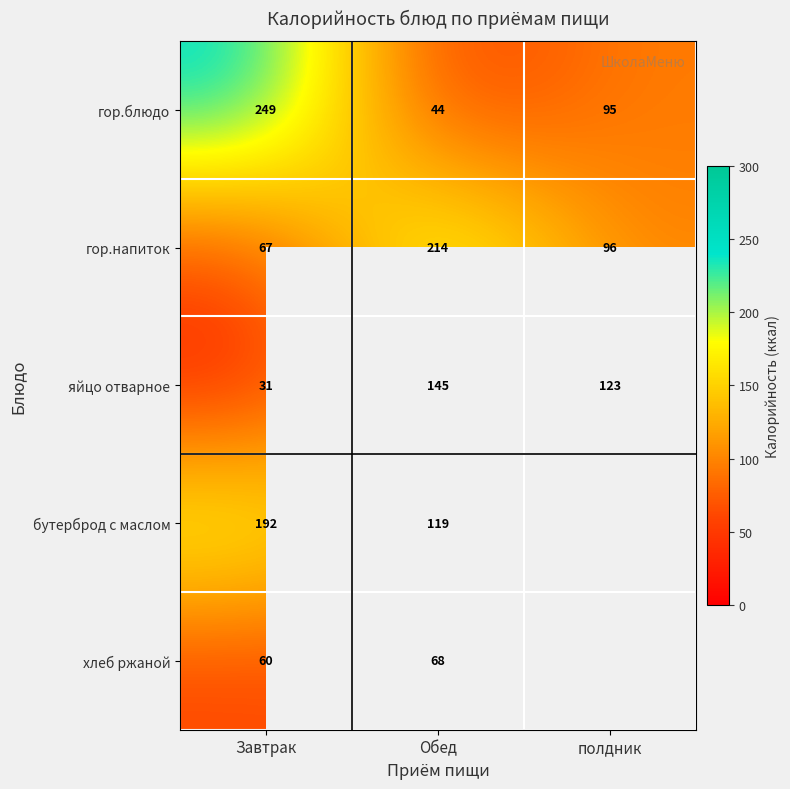

How many series are shown in this chart?

5